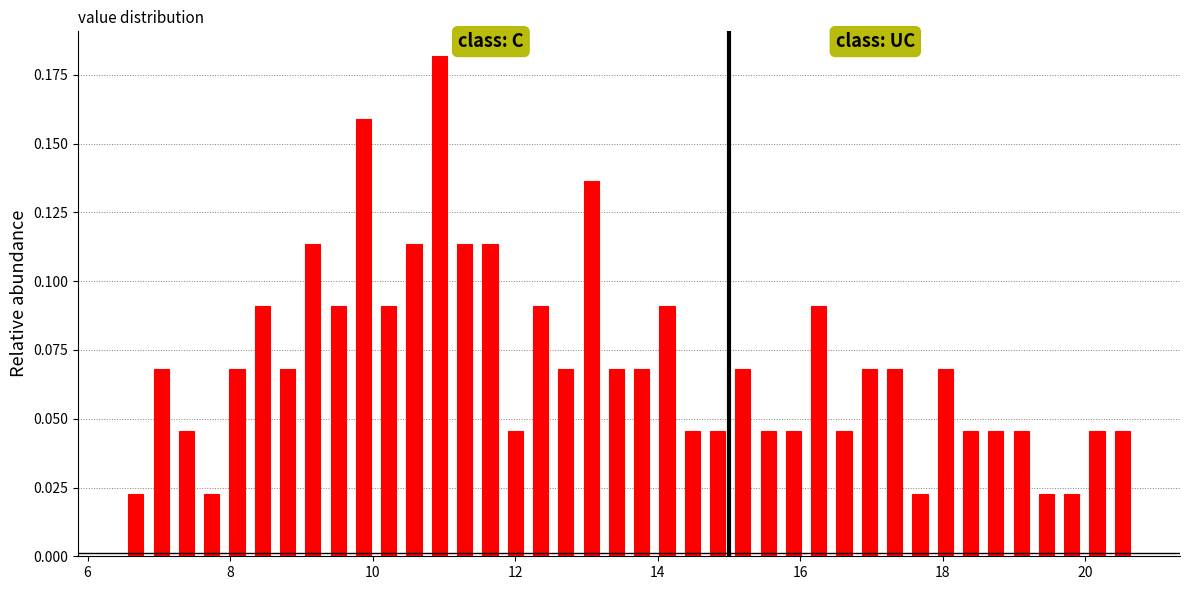

Around what value on the x-axis is the tallest bar? Give the approximate position of its centre, as read against the axis.

11.0